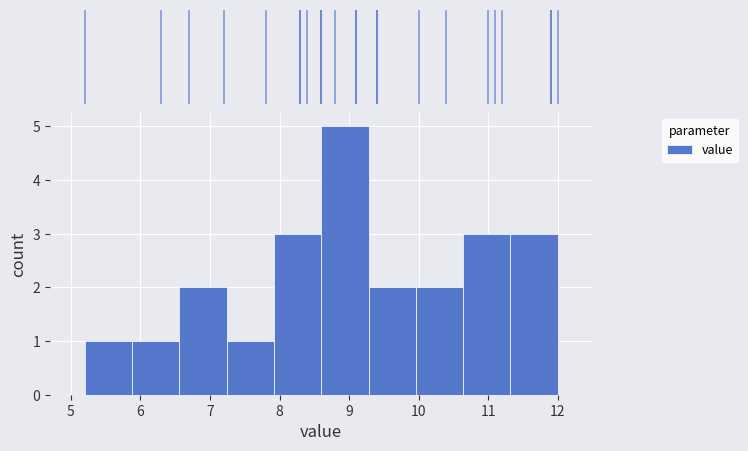

Over which range of the x-axis is the bar tallest?

8.60 to 9.28